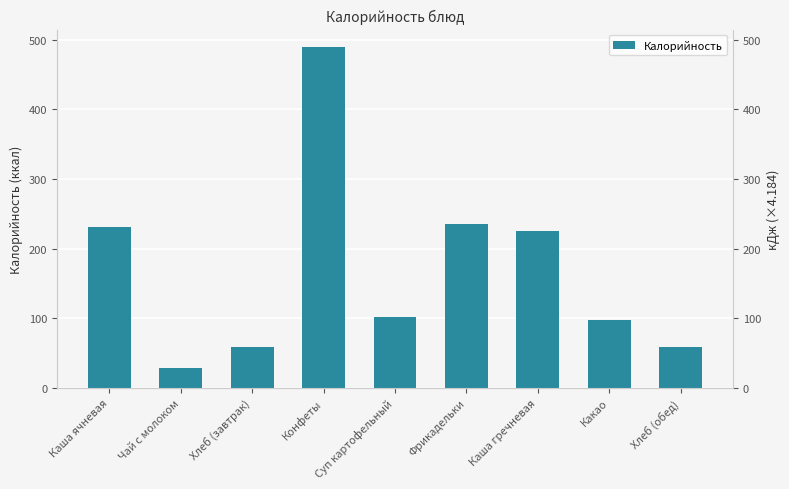

At which category does the chart reach its minimum across all series?

Чай с молоком